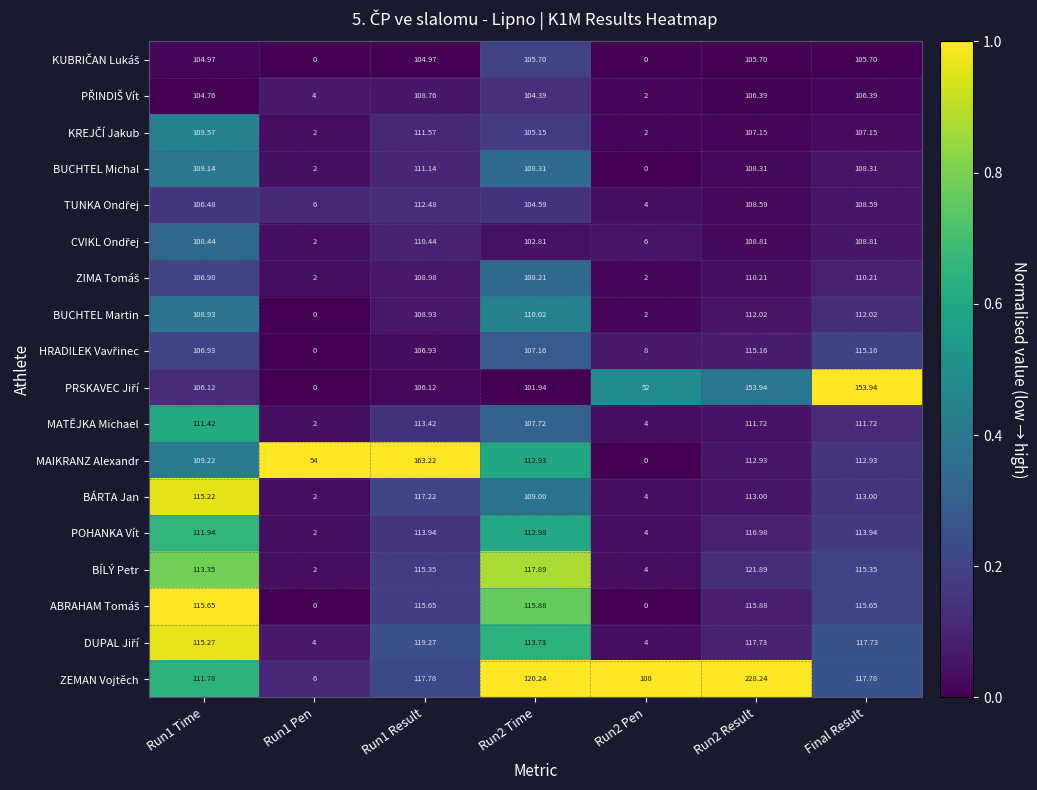

Which series has the largest range (max minus min)?

ZEMAN Vojtěch